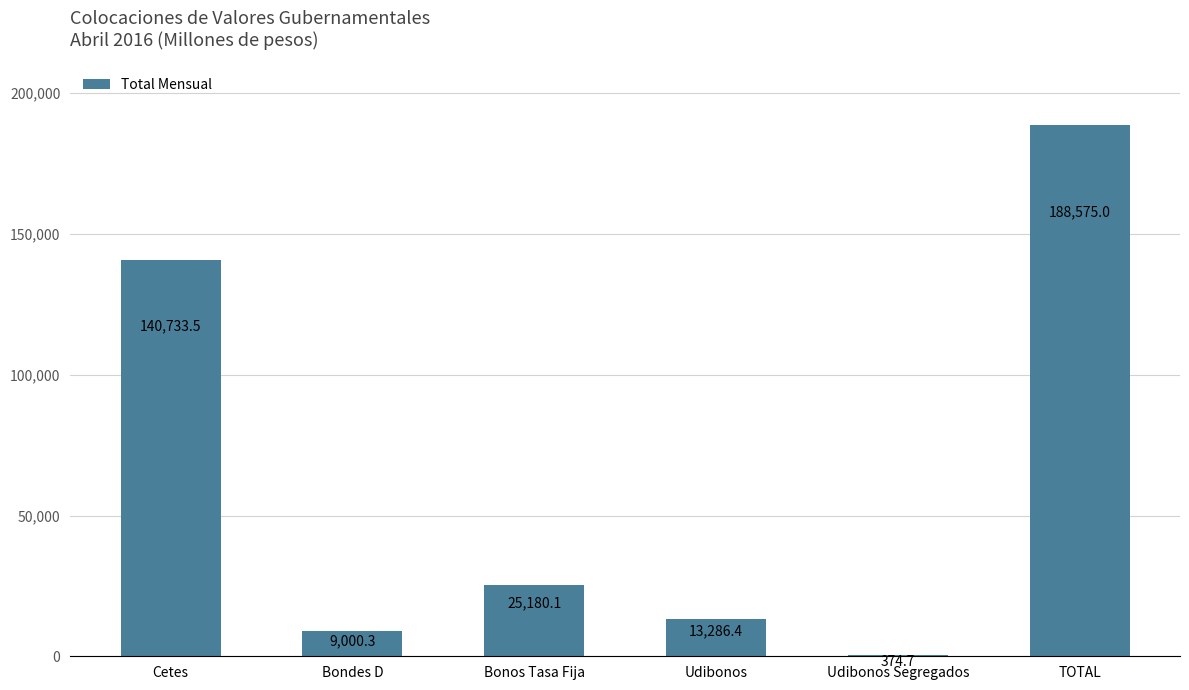

Which label corresponds to the largest value in the chart?

TOTAL